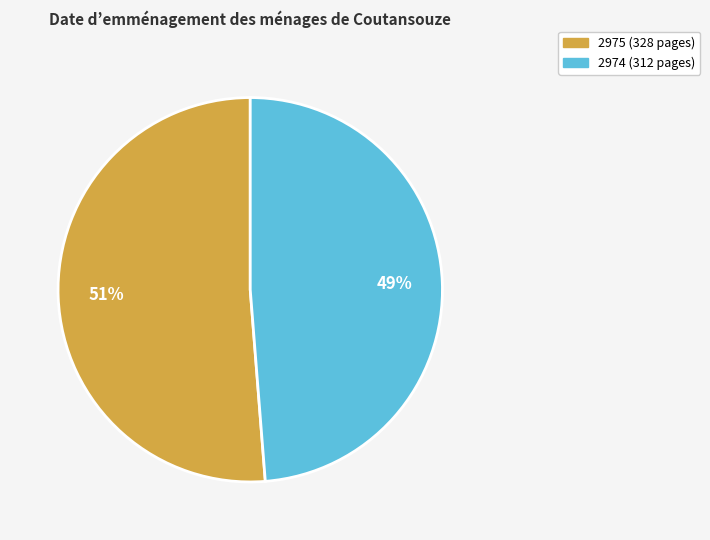

Do 2975 (328 pages) and 2974 (312 pages) together represent more than half of the pie?

Yes